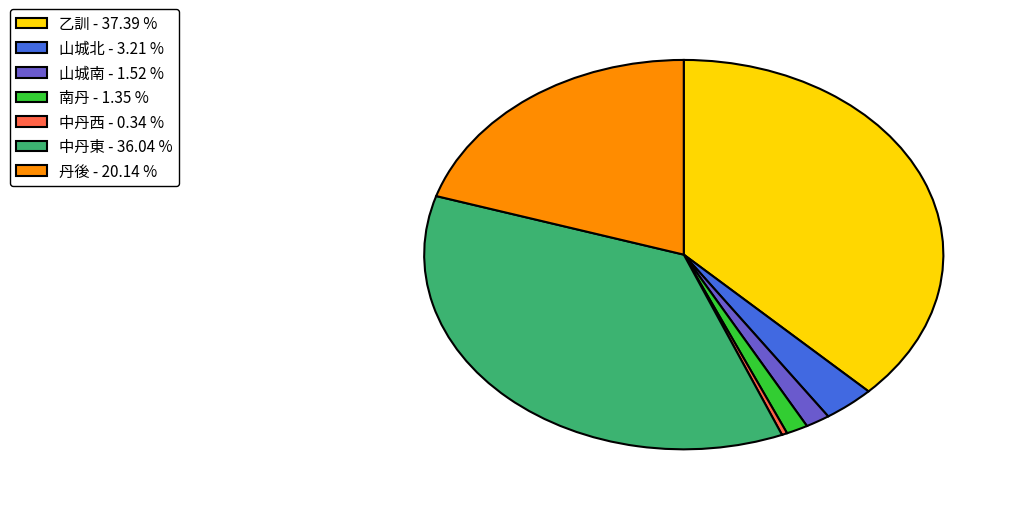

Which has a higher value, 中丹西 - 0.34 % or 南丹 - 1.35 %?

南丹 - 1.35 %